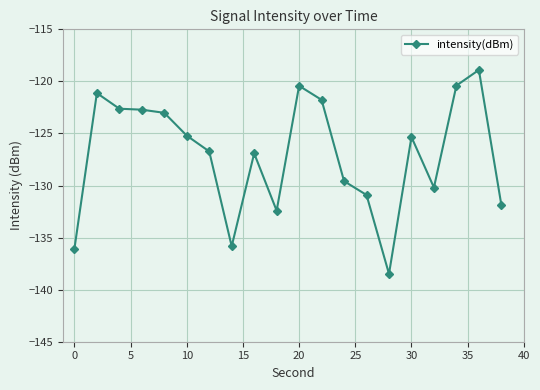

How many data points does each series have?

20